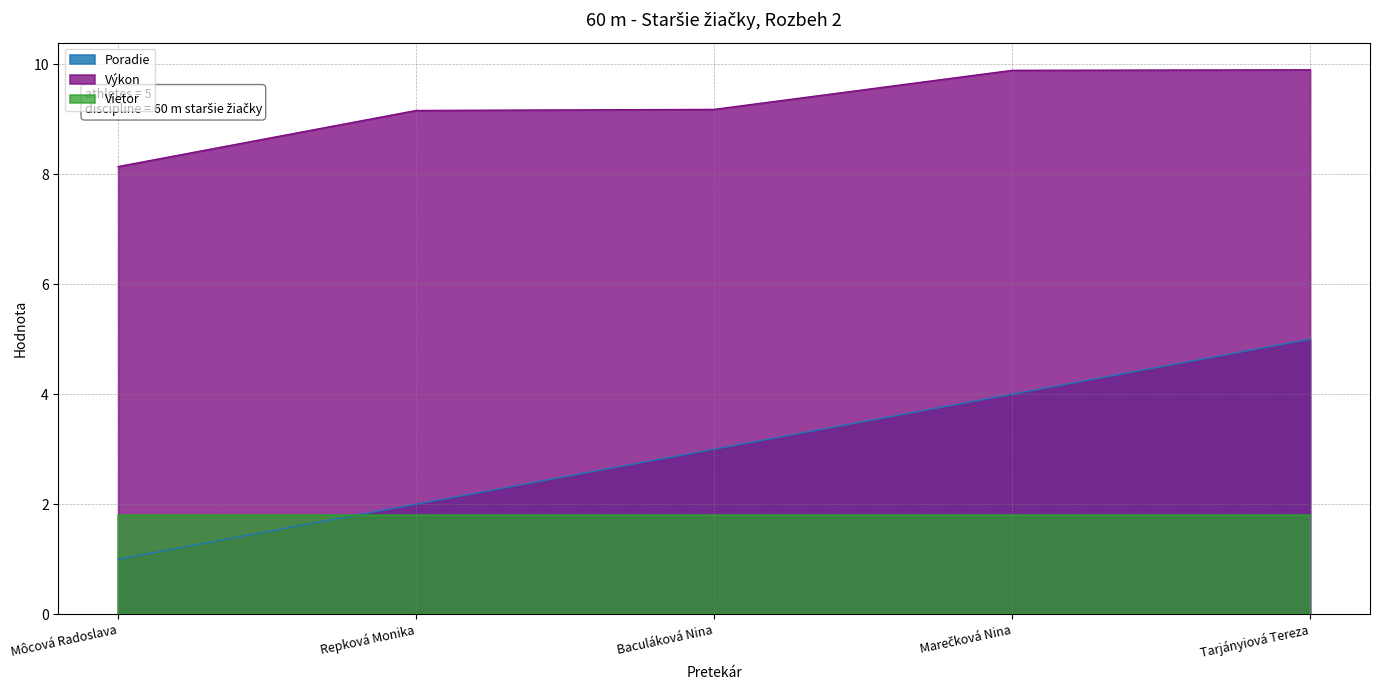

The value of Výkon at Repková Monika is 15.4. True or false?

False